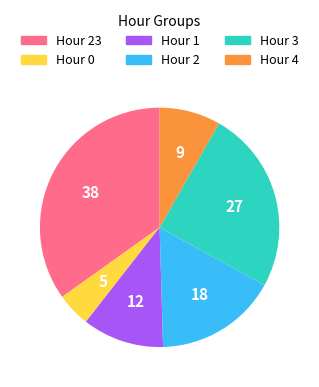

Which has a higher value, Hour 2 or Hour 1?

Hour 2